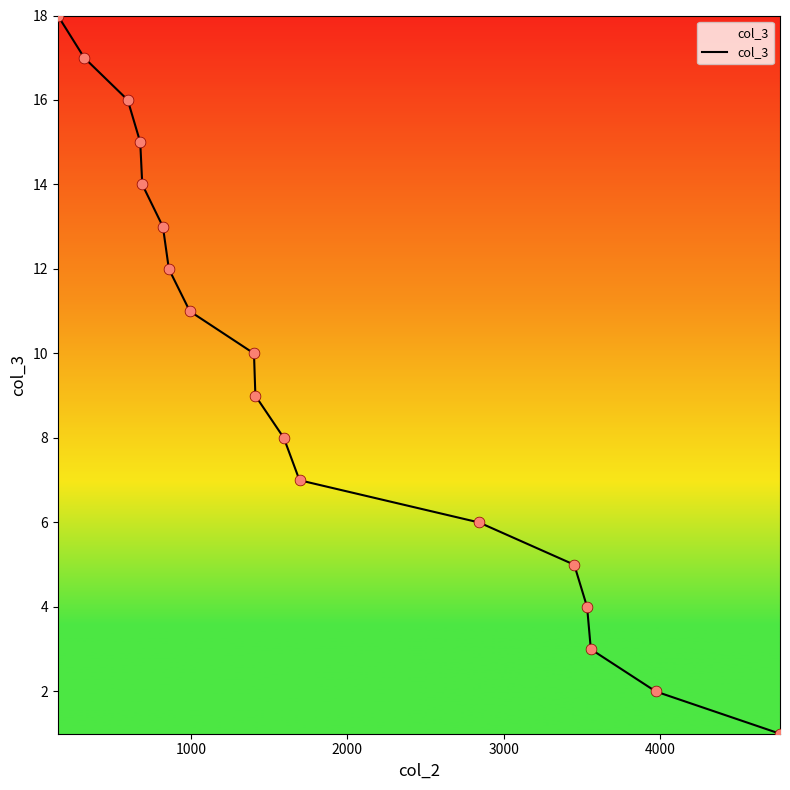

What is the maximum value shown in the chart?

18